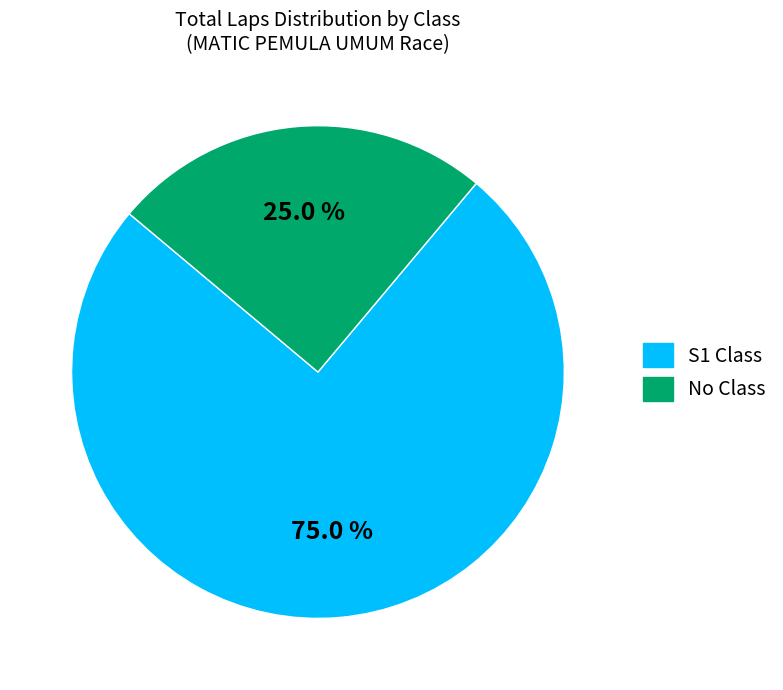

Does any single category account for the majority?

Yes